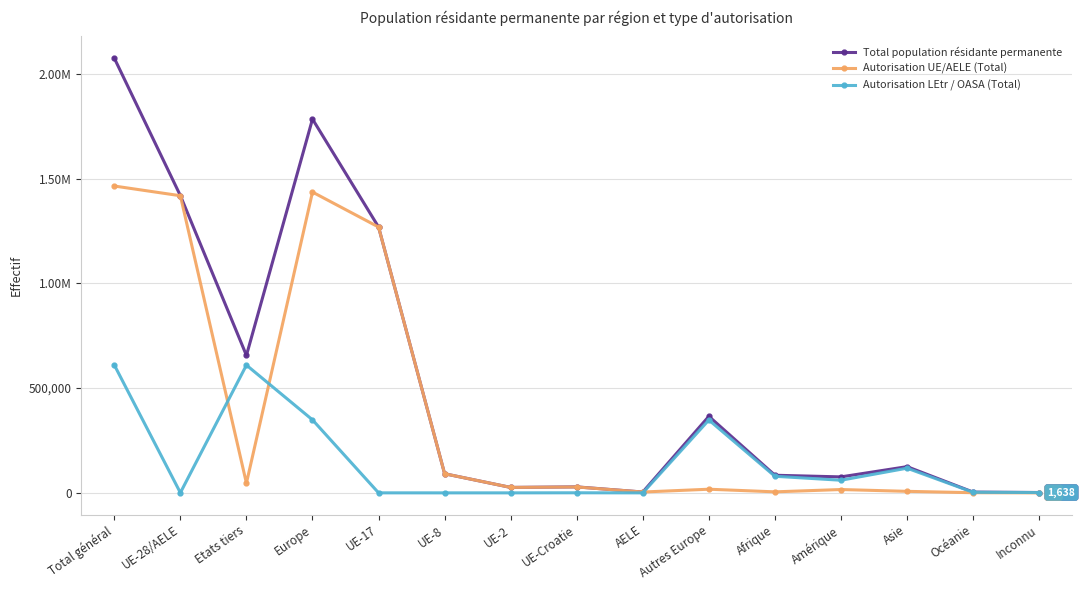

What is the sum of the Autorisation LEtr / OASA (Total) values at Autres Europe and UE-Croatie?

348412